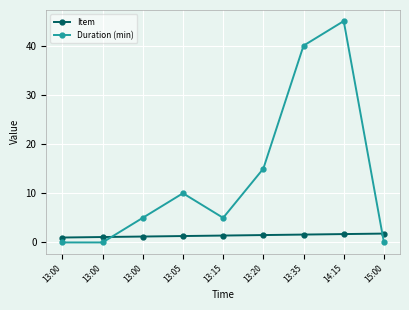

Reading left to right, list all the values displayed in this chart.

Item: 13:00=1.0	13:00=1.1	13:00=1.2	13:05=1.3	13:15=1.4	13:20=1.5	13:35=1.6	14:15=1.7	15:00=1.8
Duration (min): 13:00=0.0	13:00=0.0	13:00=5.0	13:05=10.0	13:15=5.0	13:20=15.0	13:35=40.0	14:15=45.0	15:00=0.0